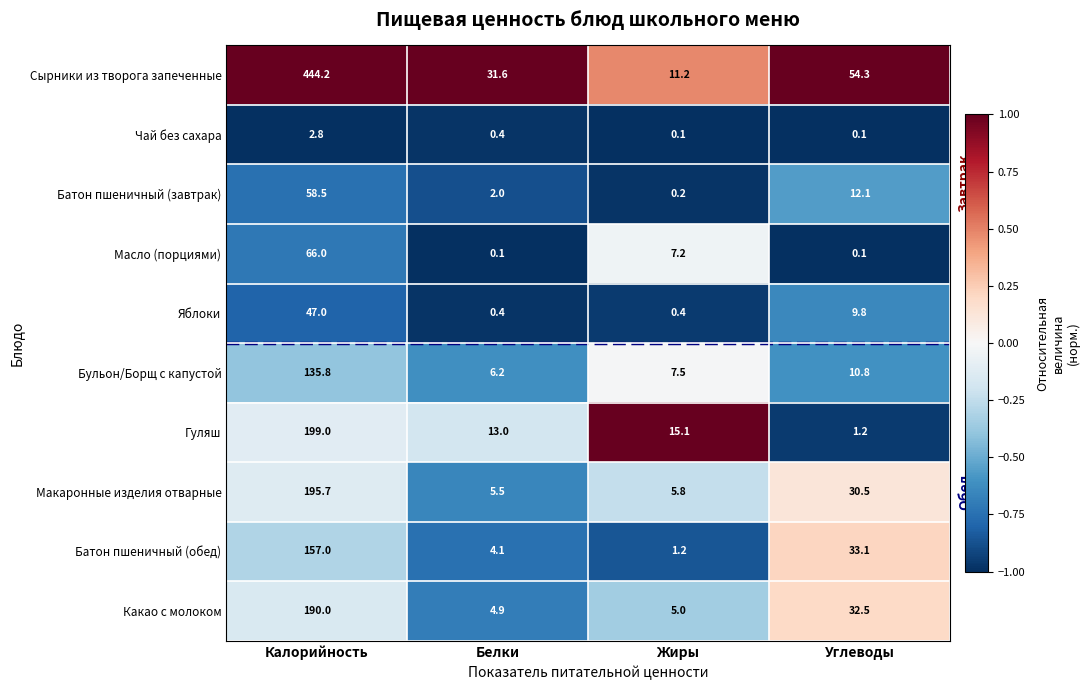

What is the difference between the Батон пшеничный (обед) values at Калорийность and Жиры?

155.8